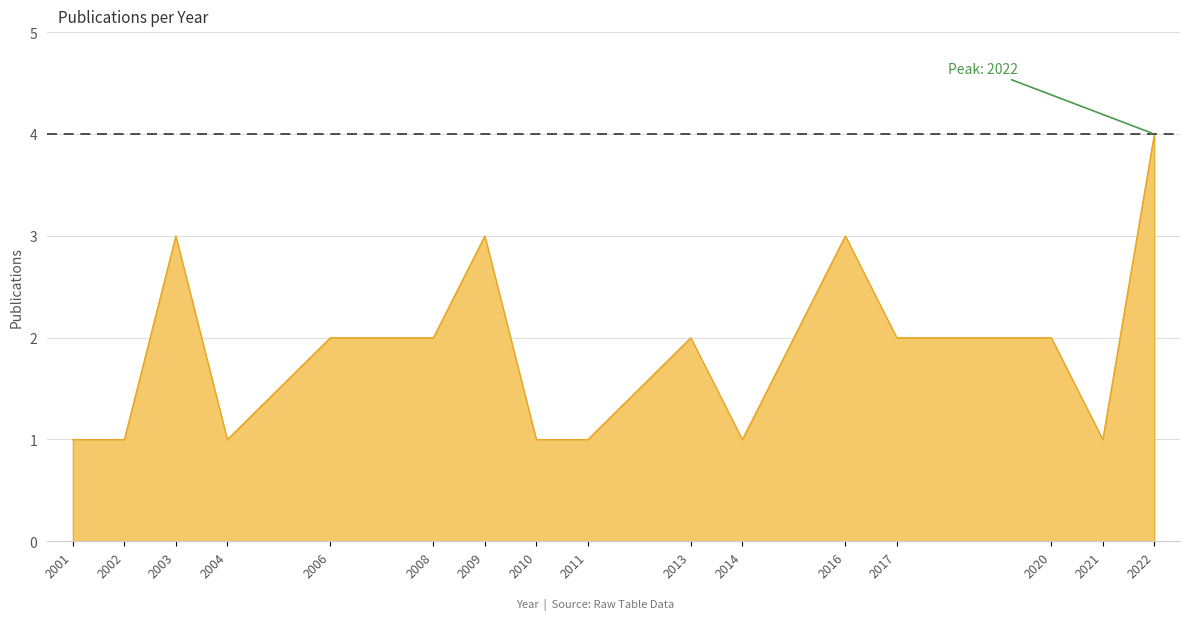

Is it true that the value at 2004 is 1?

True